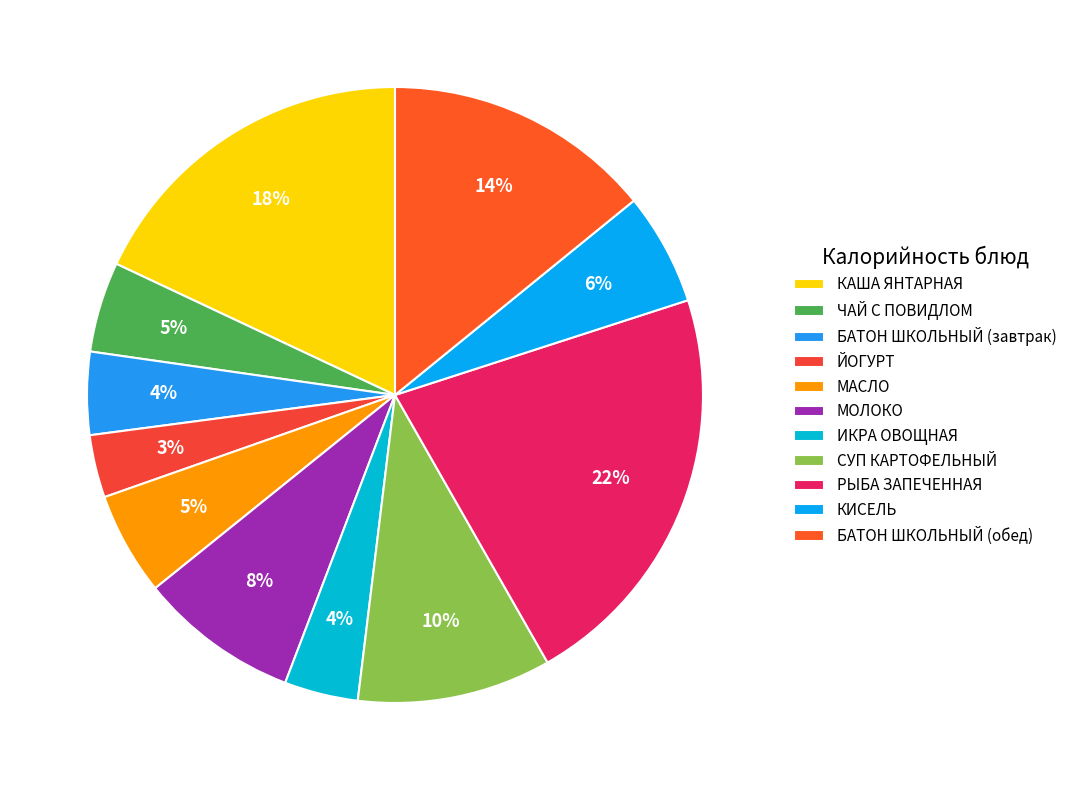

Which slice is the smallest?

ЙОГУРТ